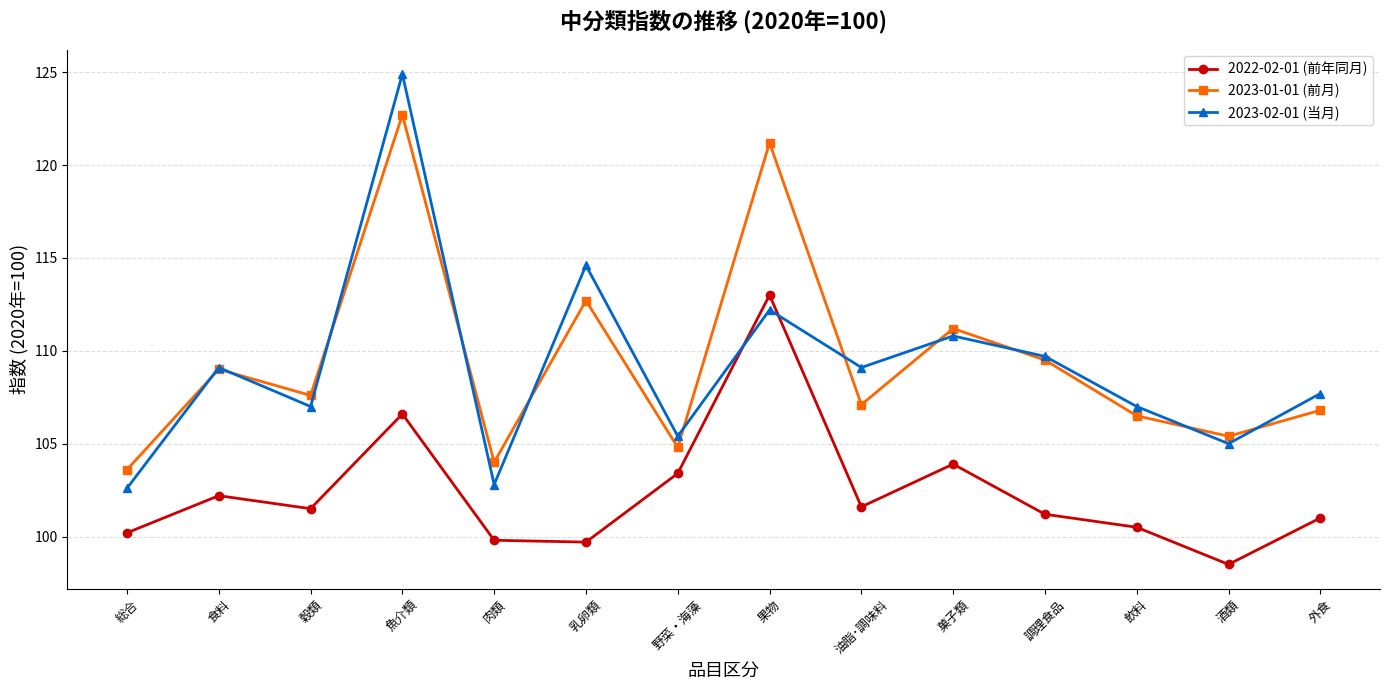

Which category has the lowest value across all series?

酒類